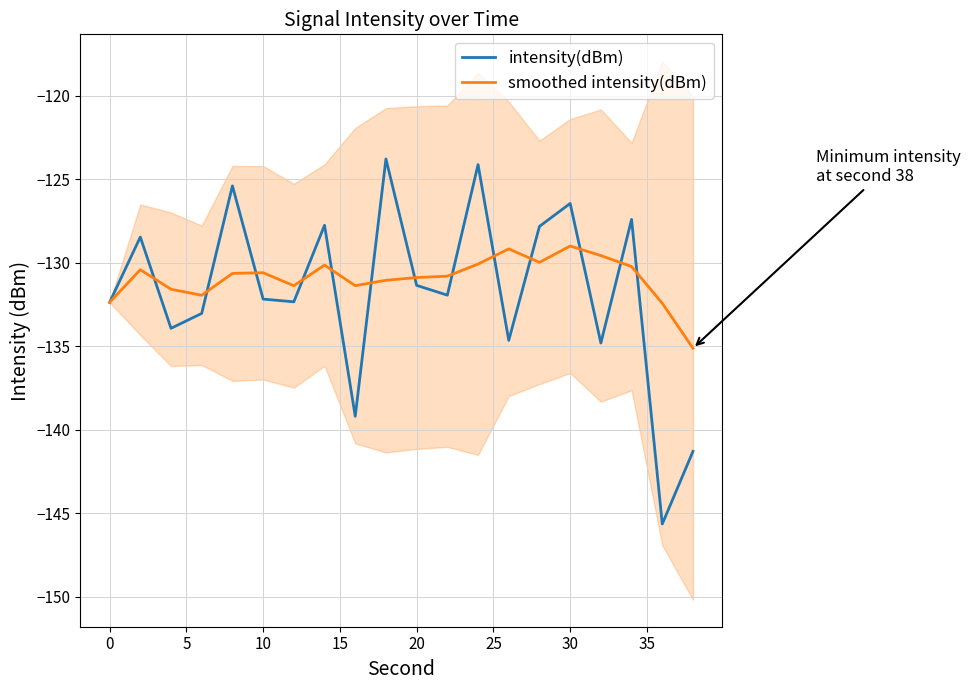

What is the maximum value for intensity(dBm)?

-123.8